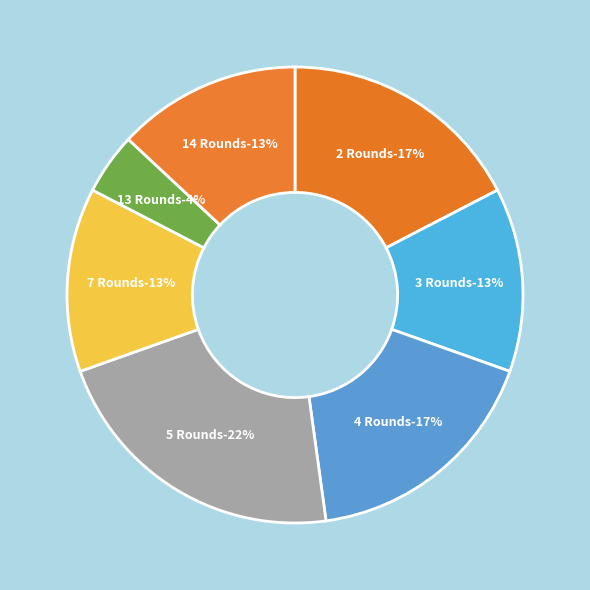

Which has a higher value, 14 Rounds or 5 Rounds?

5 Rounds